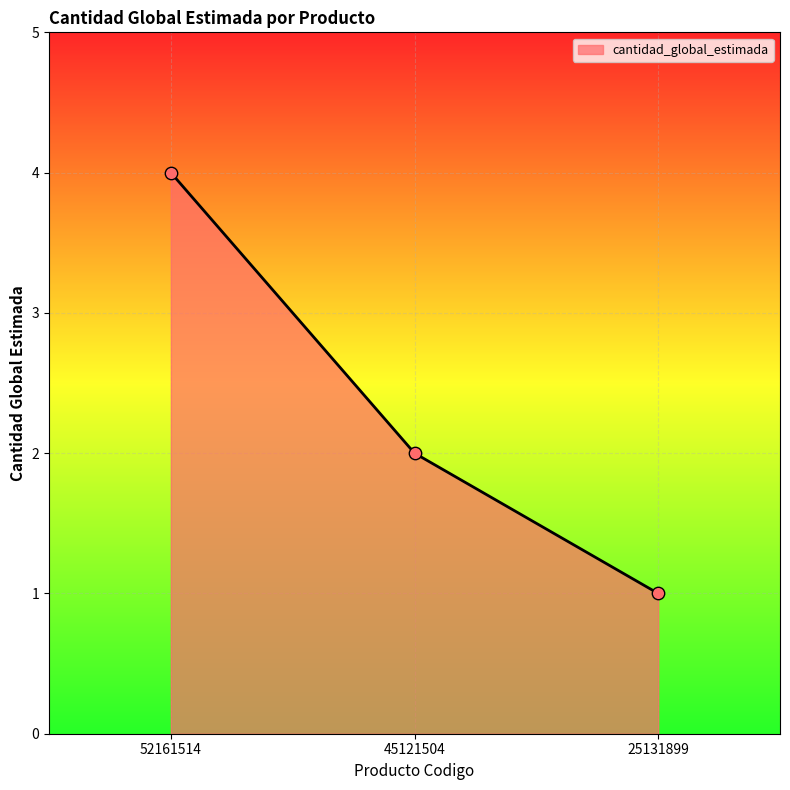

Approximately how many times larger is the value at 25131899 compared to 45121504?

0.5